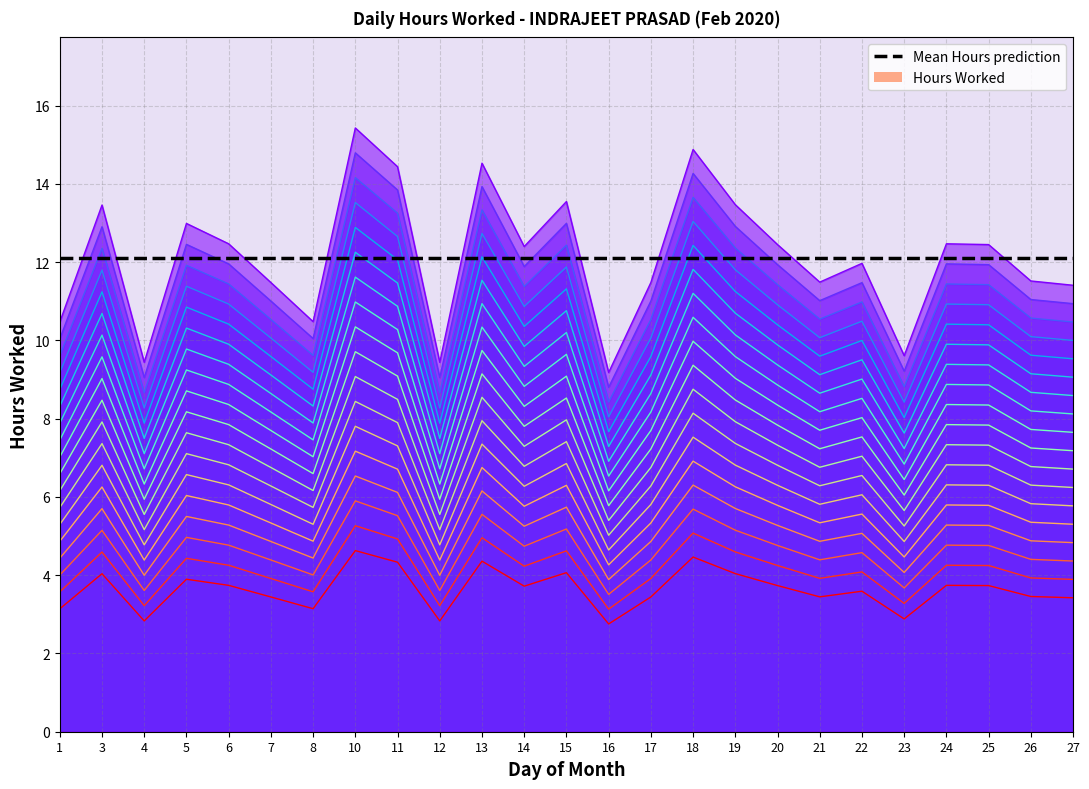

What is the difference between the maximum and minimum values?

1.9